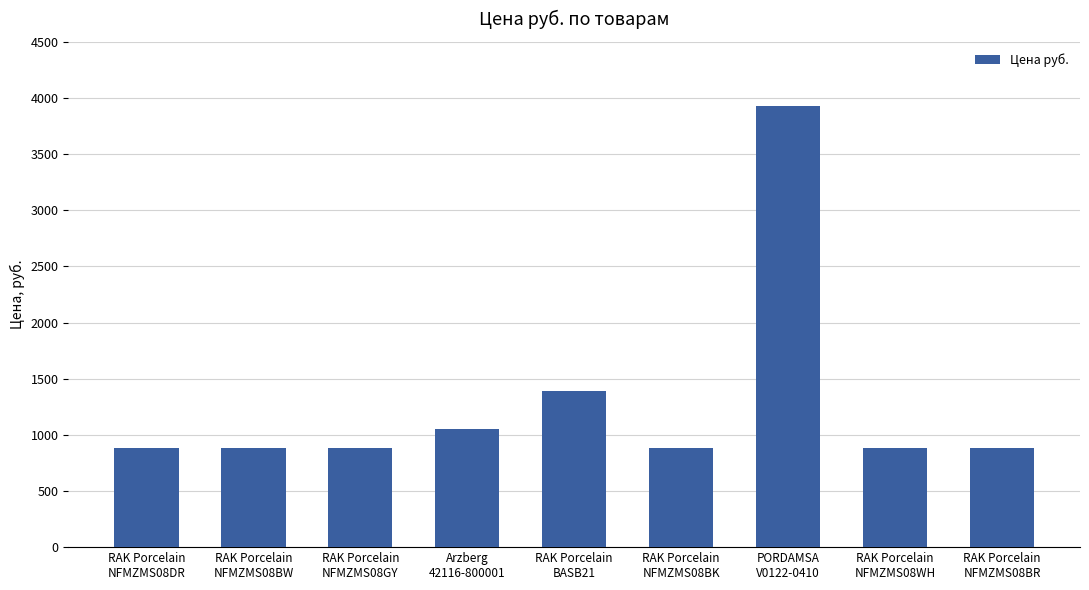

Approximately how many times larger is the value at RAK Porcelain
NFMZMS08BR compared to RAK Porcelain
NFMZMS08GY?

1.0